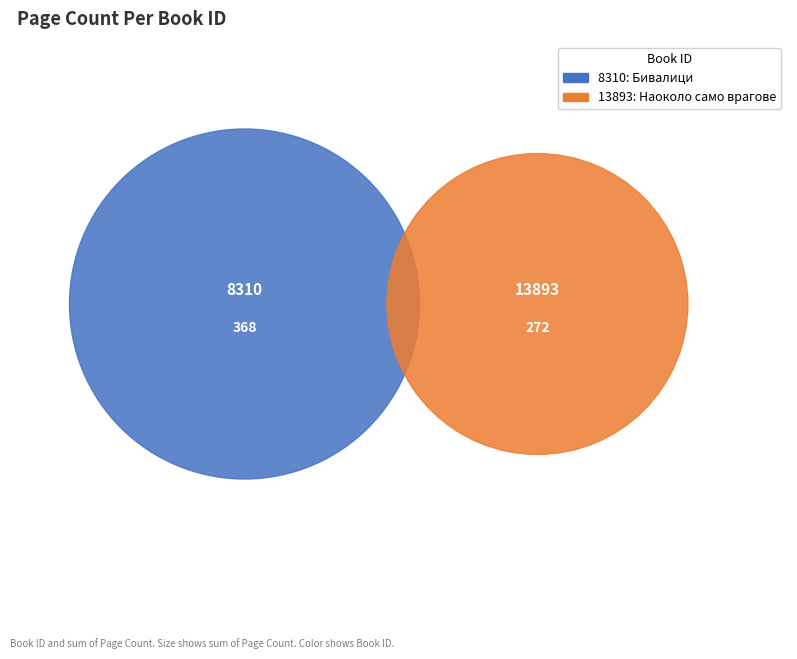

Which slice is the largest?

8310